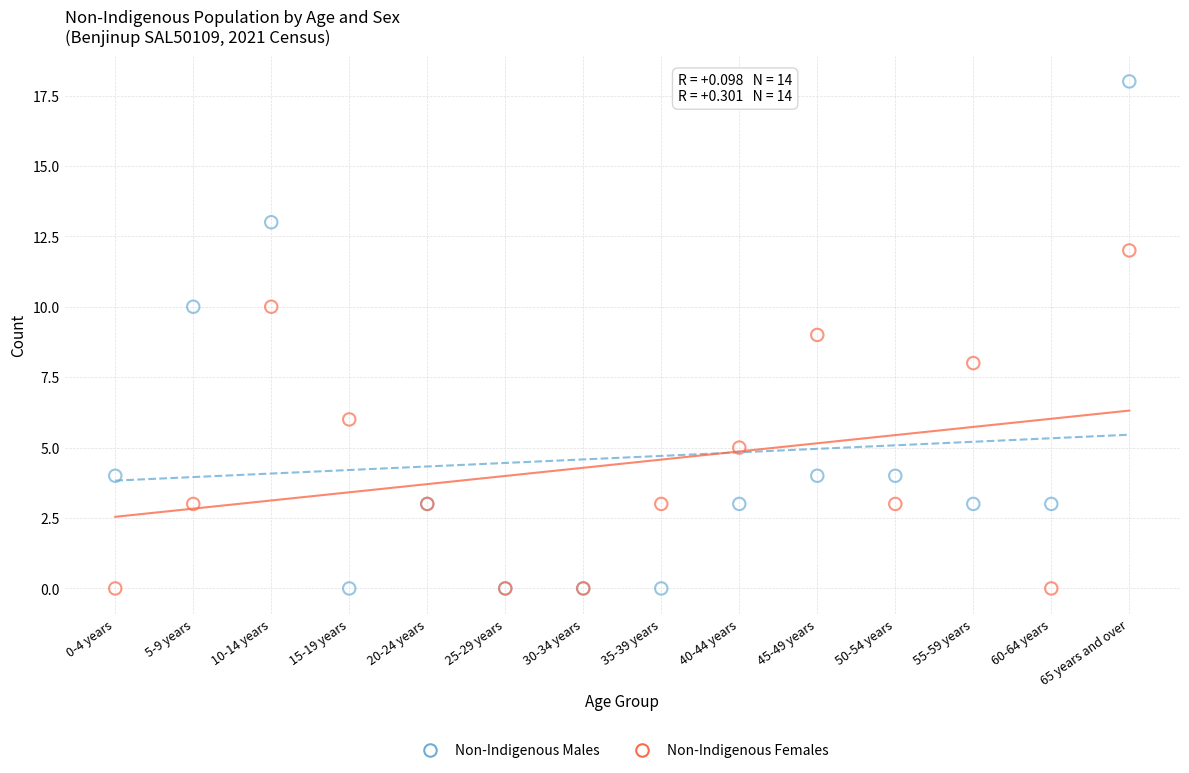

Which series has the widest spread of Y values?

Non-Indigenous Males